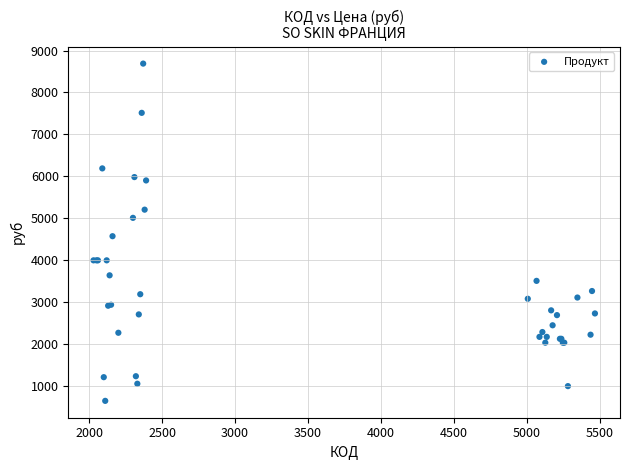

What Y value in the scatter plot is closest to 4671?

4577